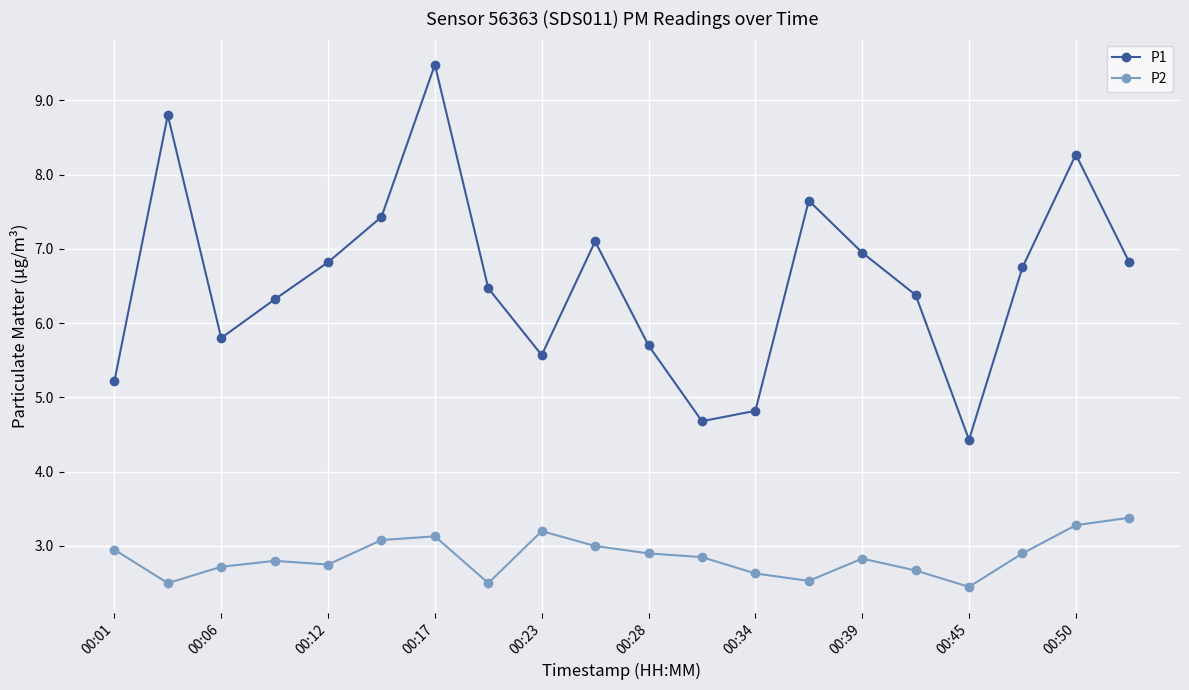

Which series has the largest total across all categories?

P1